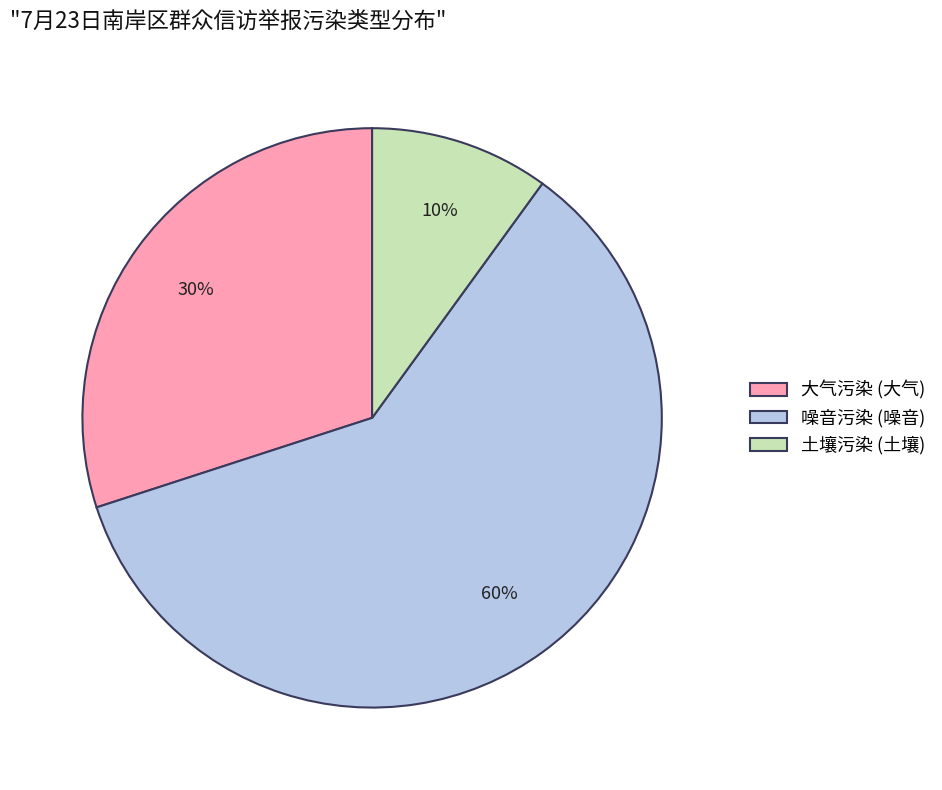

Does 噪音污染 (噪音) represent more than half of the total?

Yes